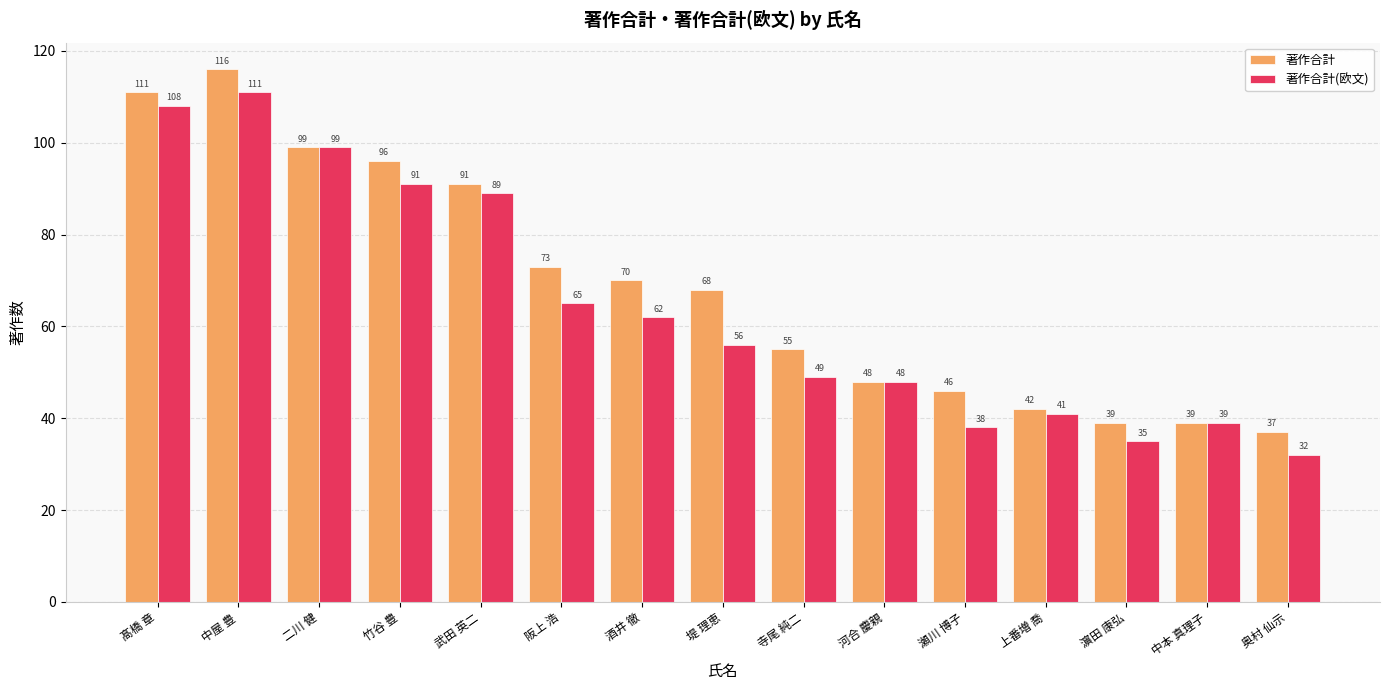

Which series has the largest total across all categories?

著作合計